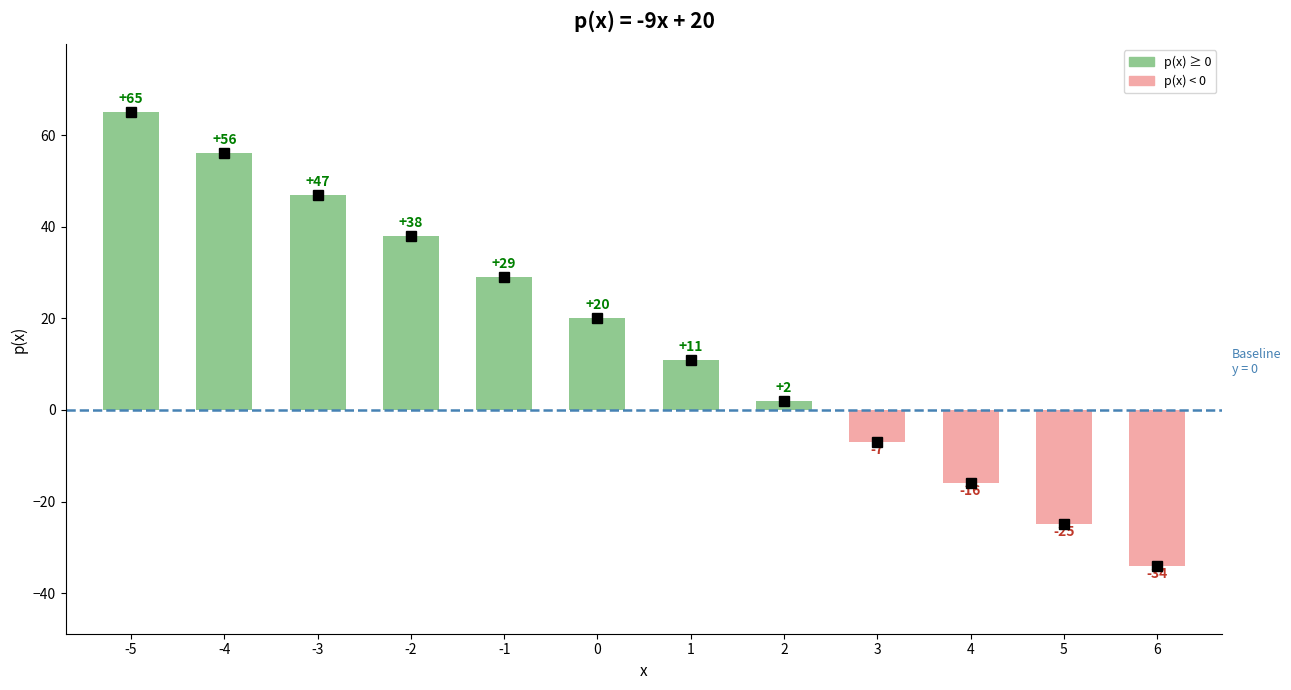

What is the difference between the maximum and minimum values?

99